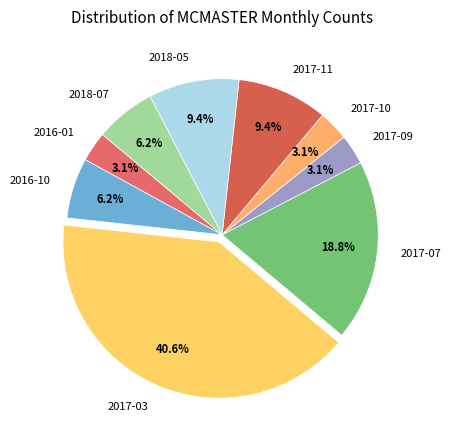

How many slices are in this pie chart?

9